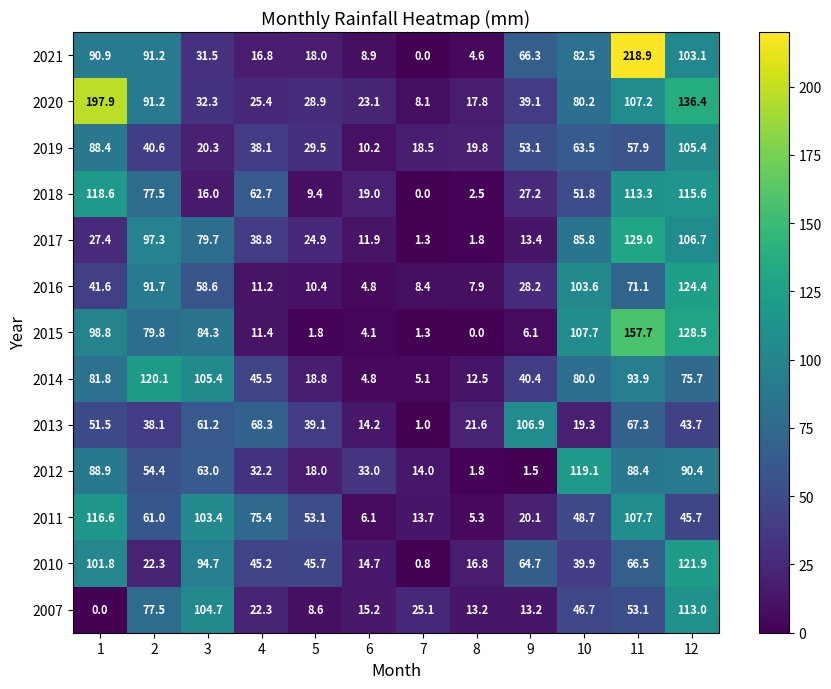

Rank the series by their maximum value, from lowest to highest.

2019, 2013, 2007, 2011, 2018, 2012, 2014, 2010, 2016, 2017, 2015, 2020, 2021